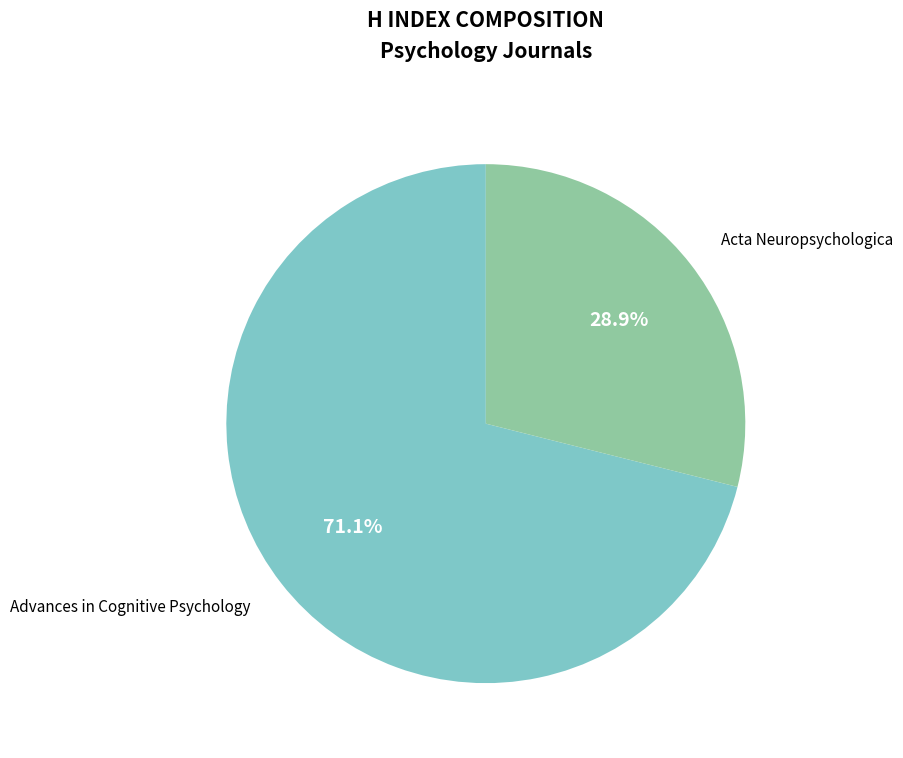

Approximately how many times larger is the value at Advances in Cognitive Psychology compared to Acta Neuropsychologica?

2.5